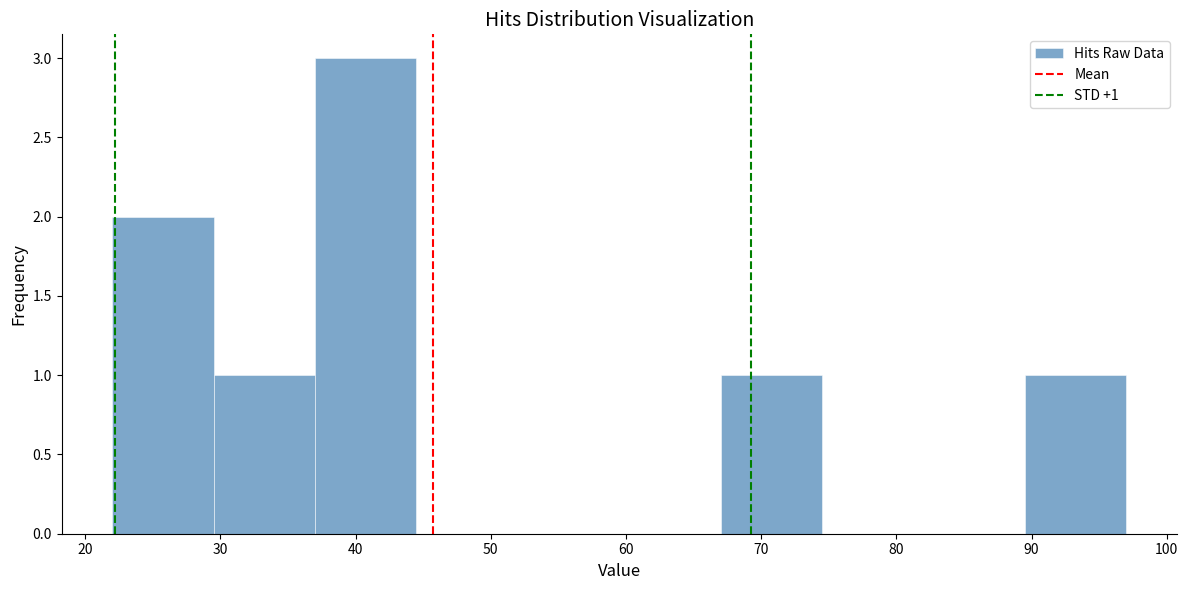

Which range on the x-axis has the tallest bar?

37.0 to 44.5